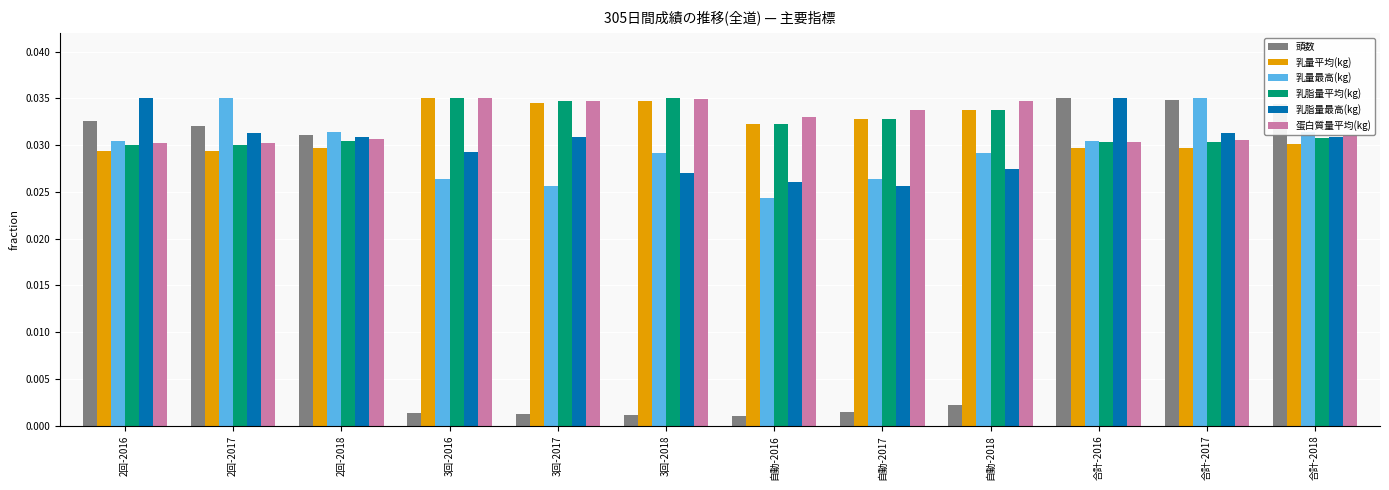

What is the sum of the 乳脂量平均(kg) values at 自動-2016 and 3回-2018?

0.1